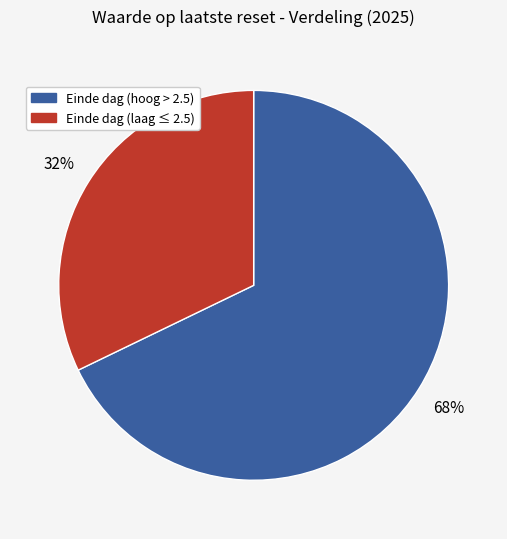

To the nearest percent, what is the average slice percentage?

50%